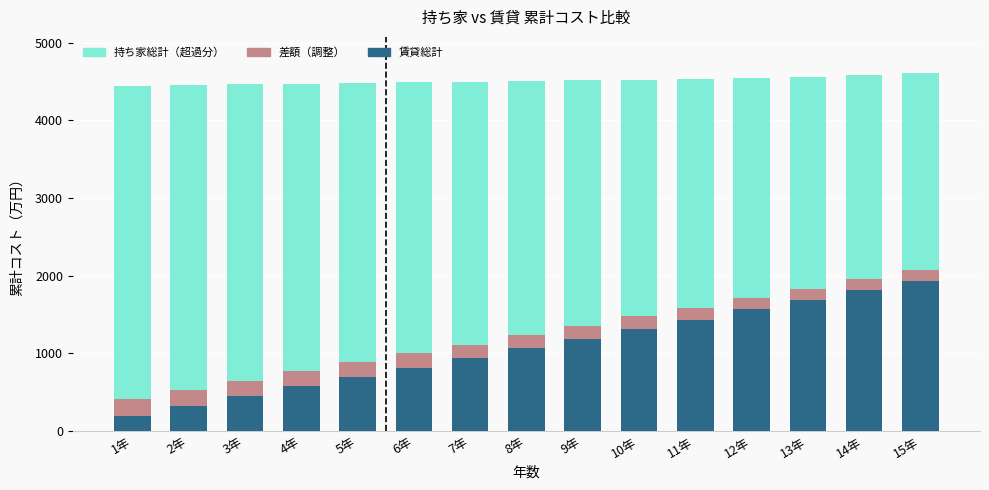

What is the difference between the 賃貸総計 values at 4年 and 11年?

860.0